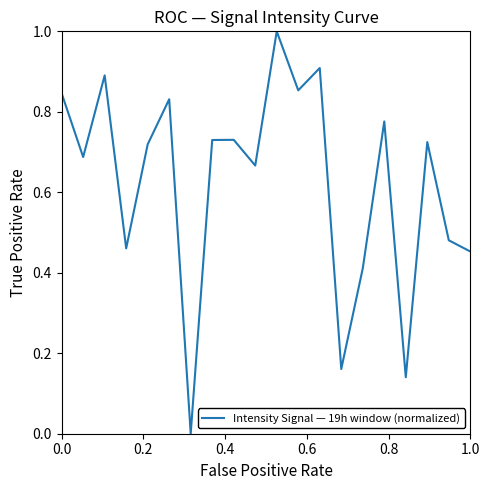

What is the maximum value shown in the chart?

1.0